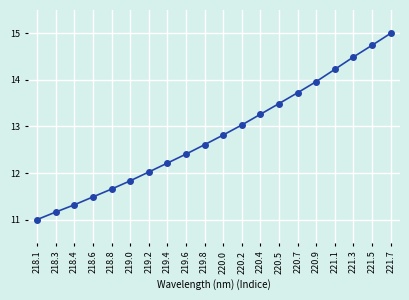

At which label is the value closest to 13?

220.2